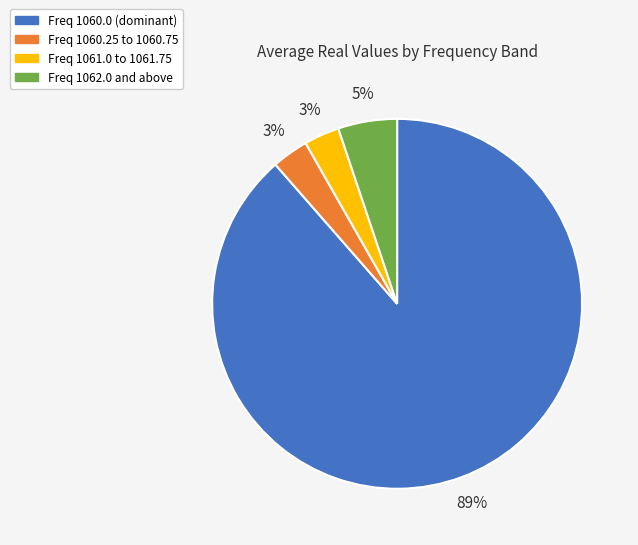

What percentage is the Freq 1061.0 to 1061.75 slice, to the nearest percent?

3%